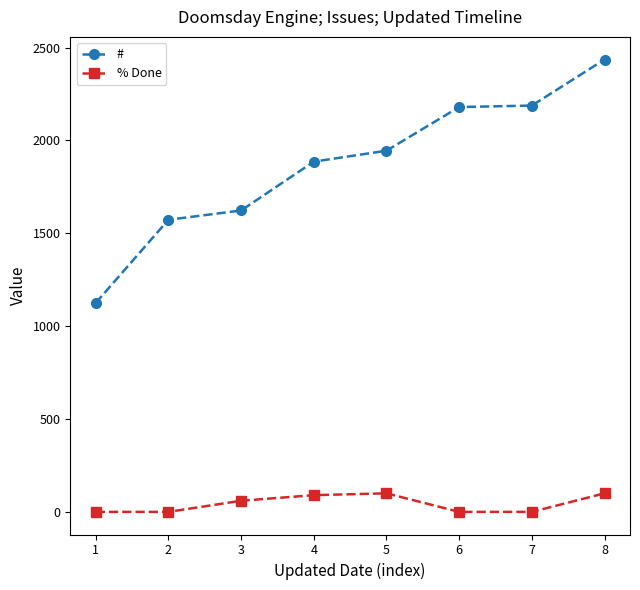

Where is % Done nearest to the value 50?

3